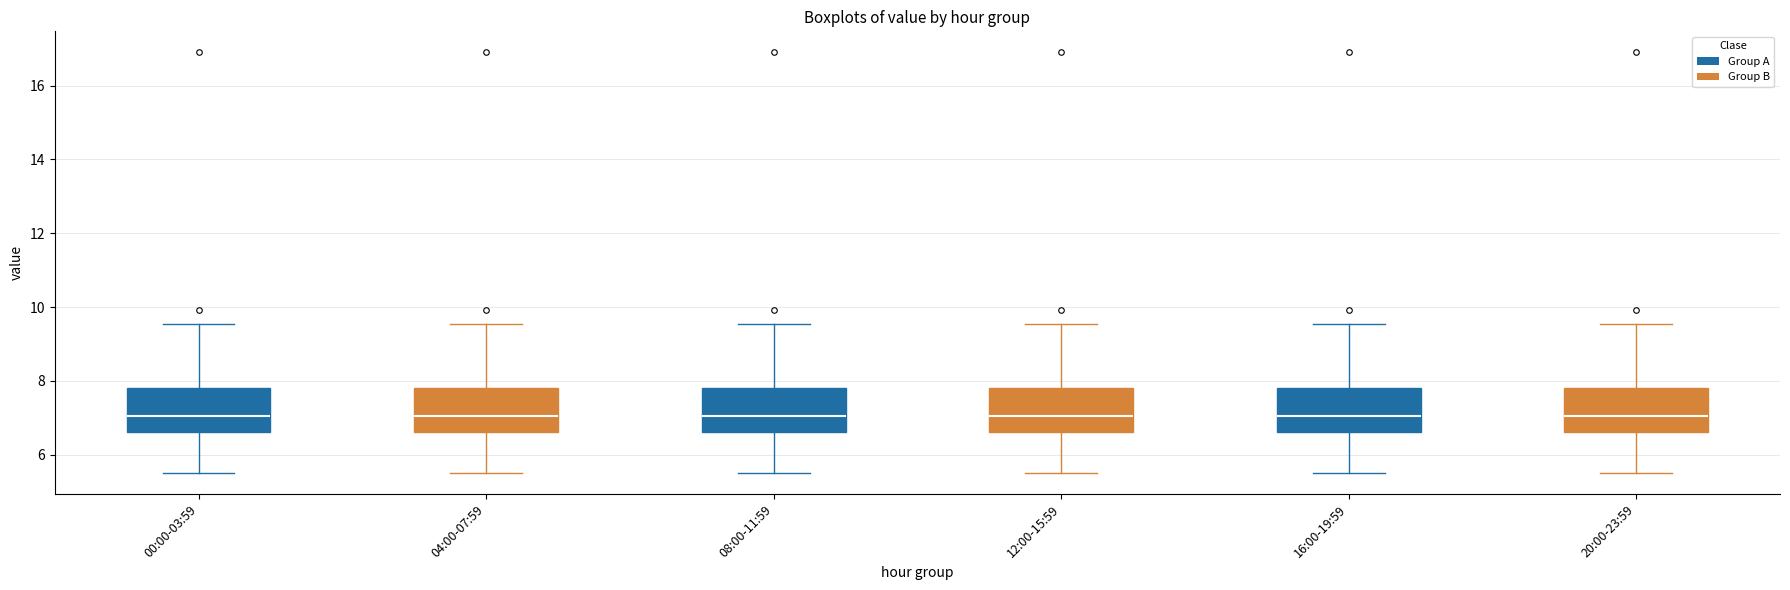

Reading left to right, transcribe this box plot: for each box, give where its median line is, the range the box spans, and where its two whiskers end, as read against the y-axis. The values are not printed on the chart, so give them approximately, as read against the axis.

00:00-03:59: median 7.0, box 6.6 to 7.8, whiskers 5.6 to 9.6
04:00-07:59: median 7.0, box 6.6 to 7.8, whiskers 5.6 to 9.6
08:00-11:59: median 7.0, box 6.6 to 7.8, whiskers 5.6 to 9.6
12:00-15:59: median 7.0, box 6.6 to 7.8, whiskers 5.6 to 9.6
16:00-19:59: median 7.0, box 6.6 to 7.8, whiskers 5.6 to 9.6
20:00-23:59: median 7.0, box 6.6 to 7.8, whiskers 5.6 to 9.6